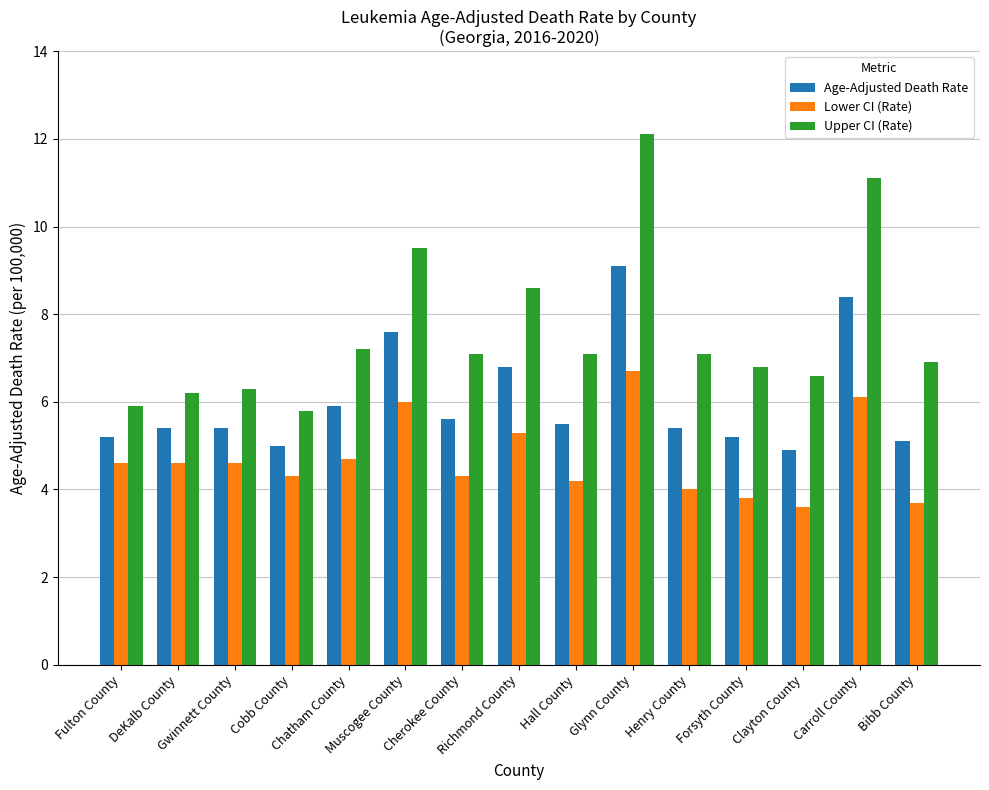

Is the value of Upper CI (Rate) at Clayton County greater than the value of Lower CI (Rate) at Hall County?

Yes